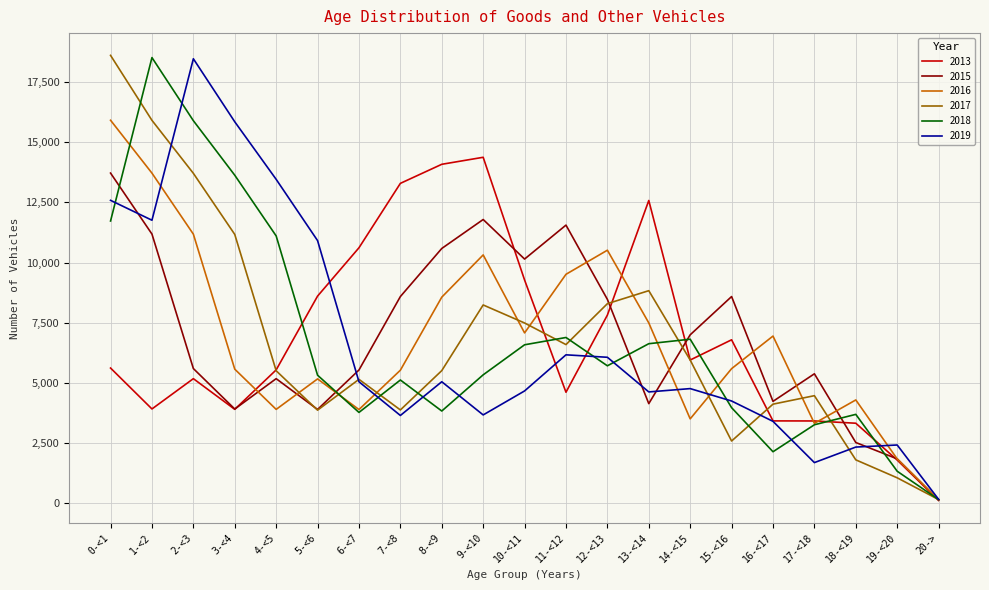

The value of 2015 at 3-<4 is 3915. True or false?

True